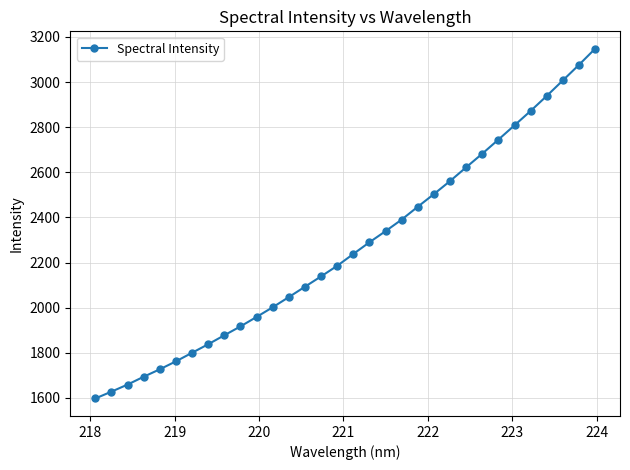

What is the value of the 26th point from the left?

2745.0